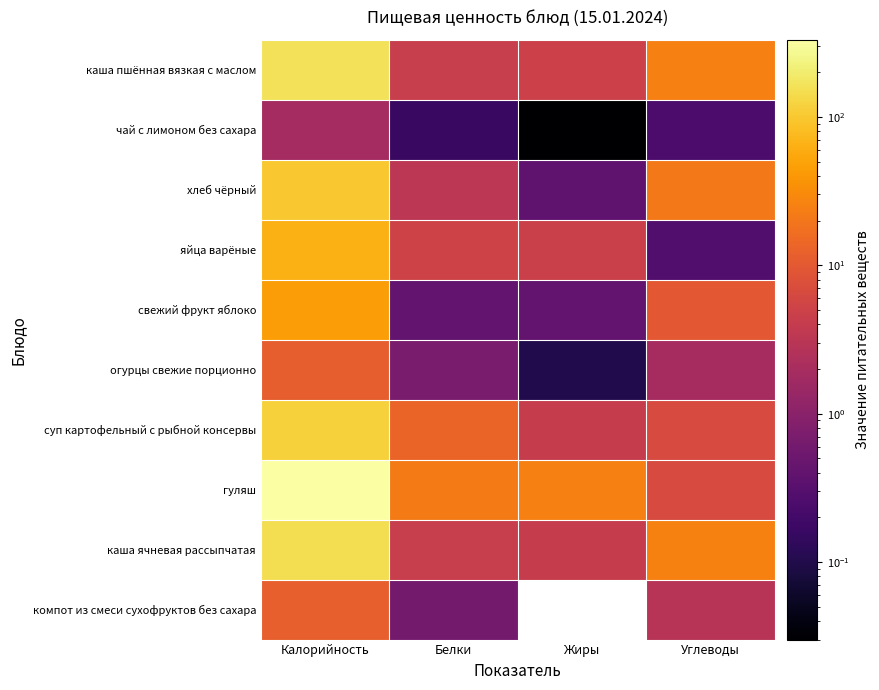

Which series has the largest total across all categories?

гуляш